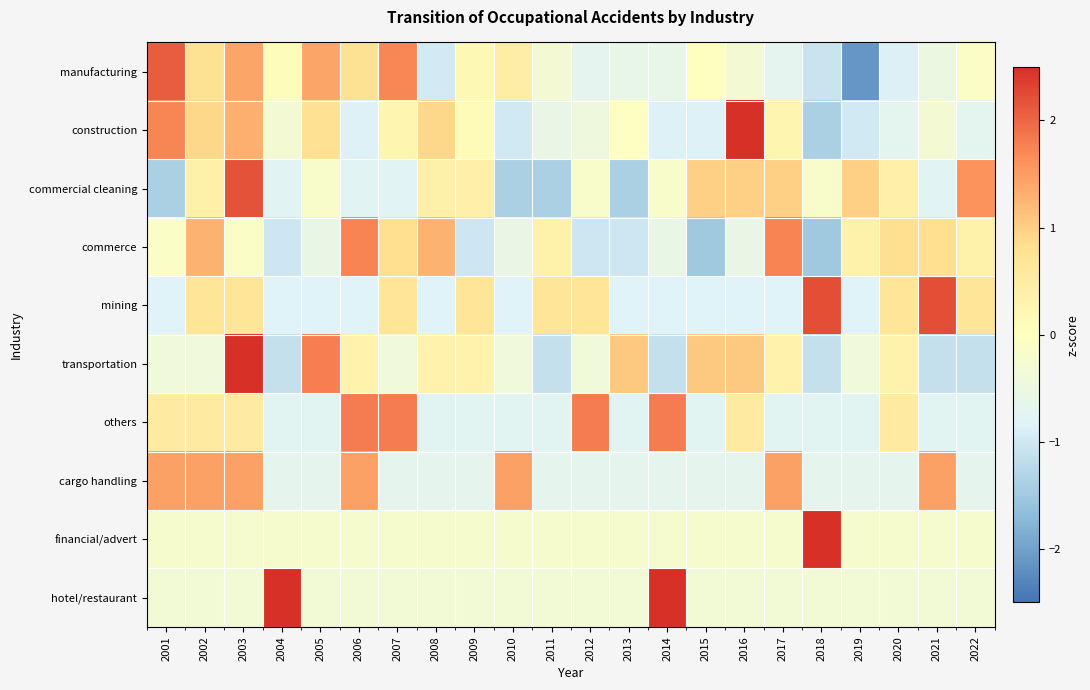

Reading left to right, transcribe all the data shown in this chart.

manufacturing: 2001=2.1	2002=0.7	2003=1.4	2004=0.1	2005=1.4	2006=0.7	2007=1.7	2008=-1.0	2009=0.2	2010=0.5	2011=-0.3	2012=-0.7	2013=-0.6	2014=-0.6	2015=-0.0	2016=-0.3	2017=-0.7	2018=-1.1	2019=-2.1	2020=-0.9	2021=-0.5	2022=-0.1
construction: 2001=1.7	2002=0.9	2003=1.3	2004=-0.3	2005=0.8	2006=-0.8	2007=0.2	2008=0.9	2009=0.1	2010=-1.0	2011=-0.6	2012=-0.4	2013=-0.0	2014=-0.8	2015=-0.8	2016=2.7	2017=0.2	2018=-1.4	2019=-1.0	2020=-0.7	2021=-0.3	2022=-0.7
commercial cleaning: 2001=-1.4	2002=0.4	2003=2.2	2004=-0.8	2005=-0.2	2006=-0.8	2007=-0.8	2008=0.4	2009=0.4	2010=-1.4	2011=-1.4	2012=-0.2	2013=-1.4	2014=-0.2	2015=1.0	2016=1.0	2017=1.0	2018=-0.2	2019=1.0	2020=0.4	2021=-0.8	2022=1.6
commerce: 2001=-0.1	2002=1.3	2003=-0.1	2004=-1.0	2005=-0.6	2006=1.8	2007=0.8	2008=1.3	2009=-1.0	2010=-0.6	2011=0.4	2012=-1.0	2013=-1.0	2014=-0.6	2015=-1.5	2016=-0.6	2017=1.8	2018=-1.5	2019=0.4	2020=0.8	2021=0.8	2022=0.4
mining: 2001=-0.8	2002=0.7	2003=0.7	2004=-0.8	2005=-0.8	2006=-0.8	2007=0.7	2008=-0.8	2009=0.7	2010=-0.8	2011=0.7	2012=0.7	2013=-0.8	2014=-0.8	2015=-0.8	2016=-0.8	2017=-0.8	2018=2.2	2019=-0.8	2020=0.7	2021=2.2	2022=0.7
transportation: 2001=-0.4	2002=-0.4	2003=2.5	2004=-1.1	2005=1.8	2006=0.3	2007=-0.4	2008=0.3	2009=0.3	2010=-0.4	2011=-1.1	2012=-0.4	2013=1.1	2014=-1.1	2015=1.1	2016=1.1	2017=0.3	2018=-1.1	2019=-0.4	2020=0.3	2021=-1.1	2022=-1.1
others: 2001=0.5	2002=0.5	2003=0.5	2004=-0.8	2005=-0.8	2006=1.8	2007=1.8	2008=-0.8	2009=-0.8	2010=-0.8	2011=-0.8	2012=1.8	2013=-0.8	2014=1.8	2015=-0.8	2016=0.5	2017=-0.8	2018=-0.8	2019=-0.8	2020=0.5	2021=-0.8	2022=-0.8
cargo handling: 2001=1.5	2002=1.5	2003=1.5	2004=-0.7	2005=-0.7	2006=1.5	2007=-0.7	2008=-0.7	2009=-0.7	2010=1.5	2011=-0.7	2012=-0.7	2013=-0.7	2014=-0.7	2015=-0.7	2016=-0.7	2017=1.5	2018=-0.7	2019=-0.7	2020=-0.7	2021=1.5	2022=-0.7
financial/advert: 2001=-0.2	2002=-0.2	2003=-0.2	2004=-0.2	2005=-0.2	2006=-0.2	2007=-0.2	2008=-0.2	2009=-0.2	2010=-0.2	2011=-0.2	2012=-0.2	2013=-0.2	2014=-0.2	2015=-0.2	2016=-0.2	2017=-0.2	2018=4.6	2019=-0.2	2020=-0.2	2021=-0.2	2022=-0.2
hotel/restaurant: 2001=-0.3	2002=-0.3	2003=-0.3	2004=3.2	2005=-0.3	2006=-0.3	2007=-0.3	2008=-0.3	2009=-0.3	2010=-0.3	2011=-0.3	2012=-0.3	2013=-0.3	2014=3.2	2015=-0.3	2016=-0.3	2017=-0.3	2018=-0.3	2019=-0.3	2020=-0.3	2021=-0.3	2022=-0.3